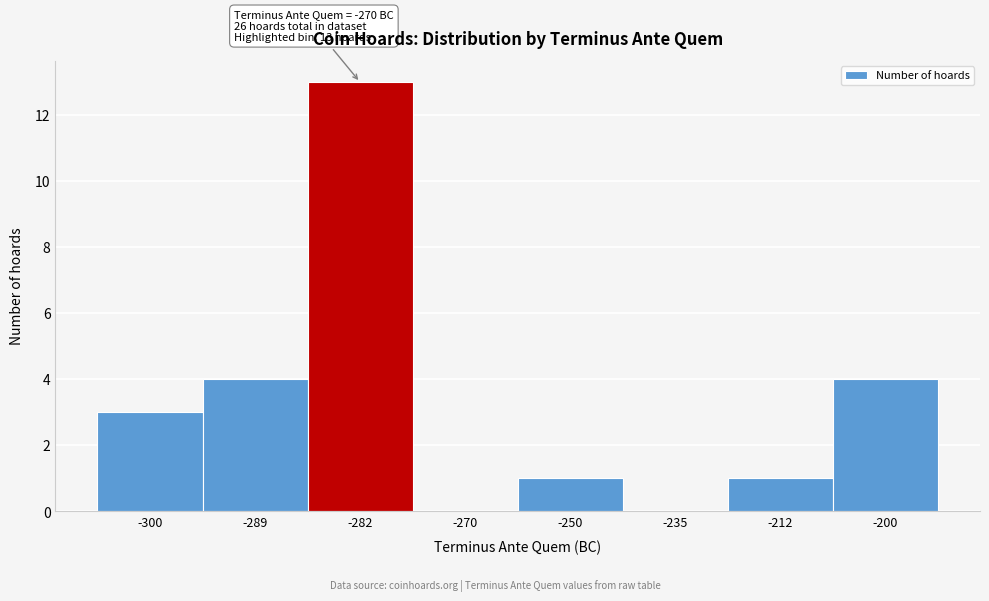

Reading left to right, transcribe all the data shown in this chart.

-300=3	-289=4	-282=13	-270=0	-250=1	-235=0	-212=1	-200=4